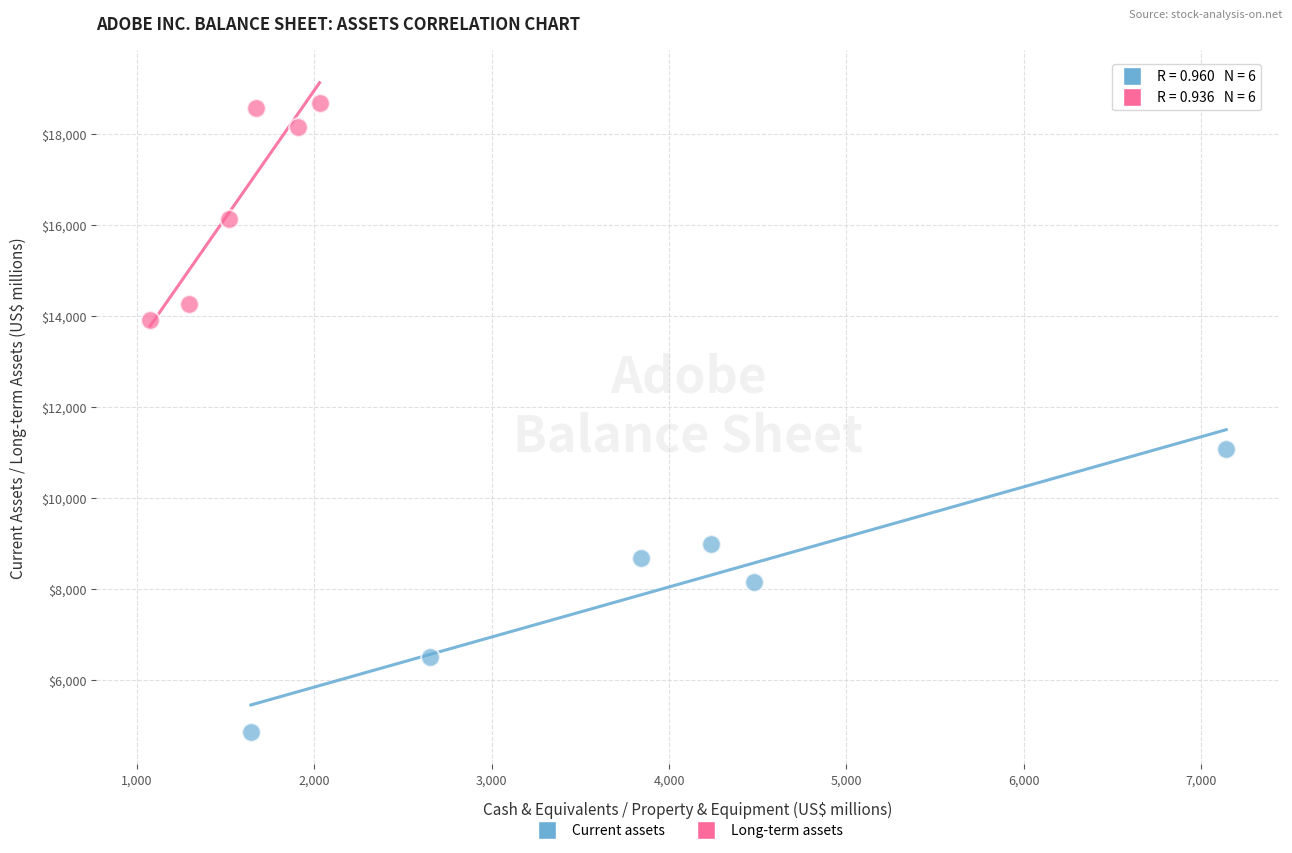

Which series contains the highest Y value?

Long-term assets